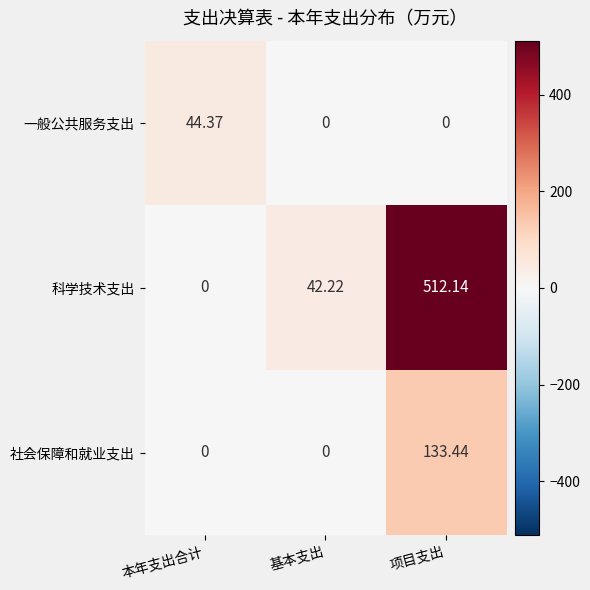

At which label is 科学技术支出 closest to 256?

基本支出